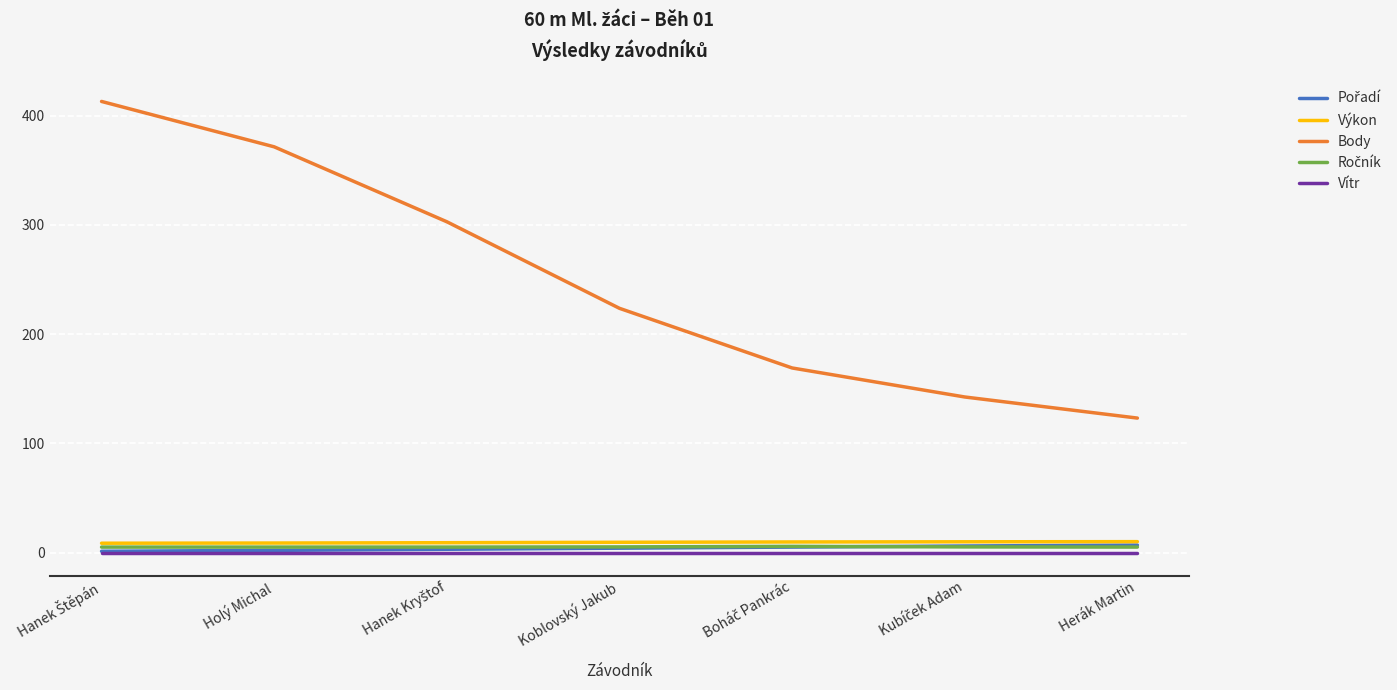

What position from the left is Herák Martin?

7